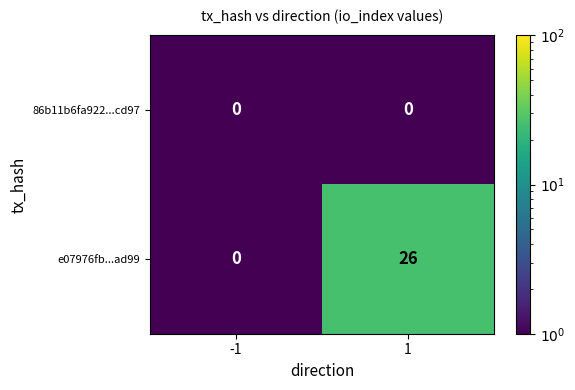

Between -1 and 1, which series saw the biggest shift?

e07976fb...ad99